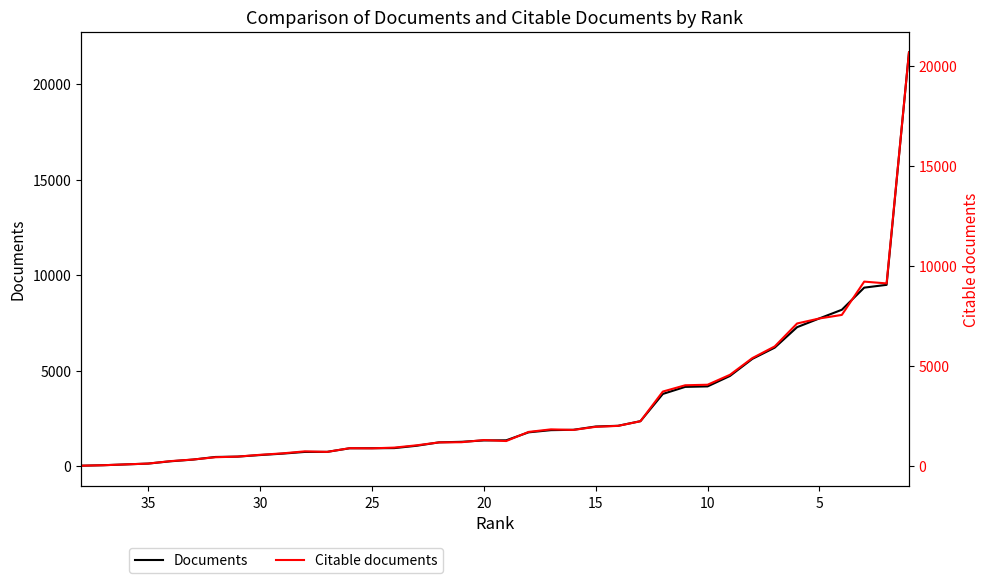

What is the minimum value shown in the chart?

29